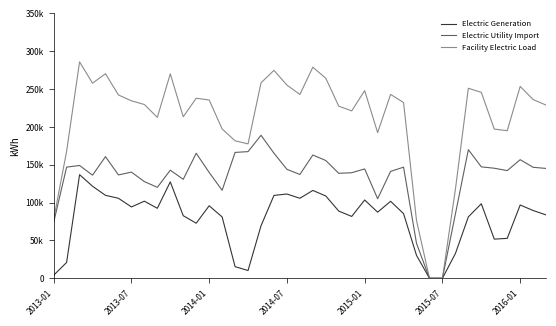

Where is Electric Utility Import nearest to the value 94462?

31